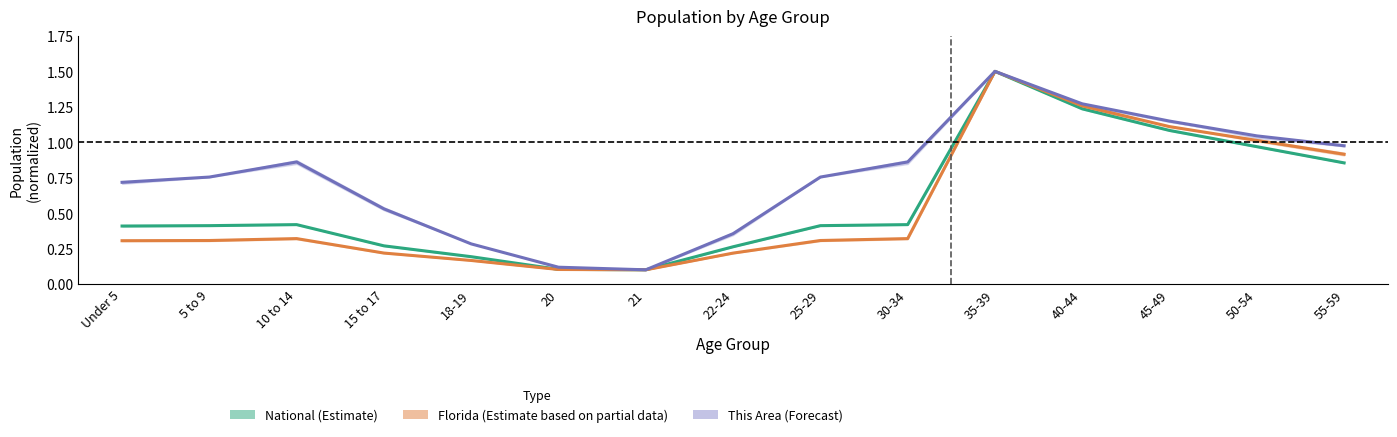

Between 35-39 and 55-59, which is larger?

35-39